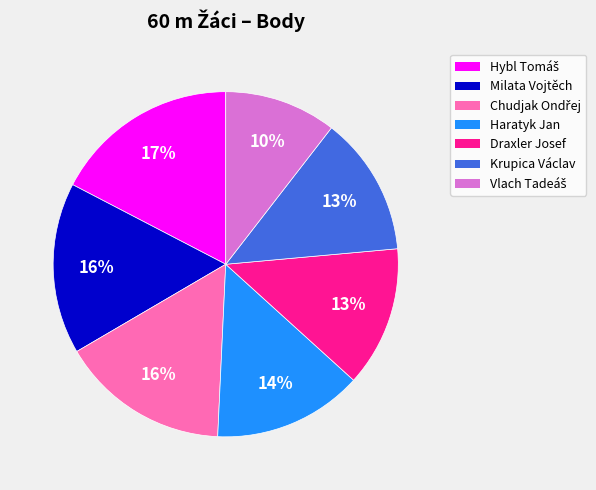

To the nearest percent, what is the difference between the largest and smallest slice percentages?

7%